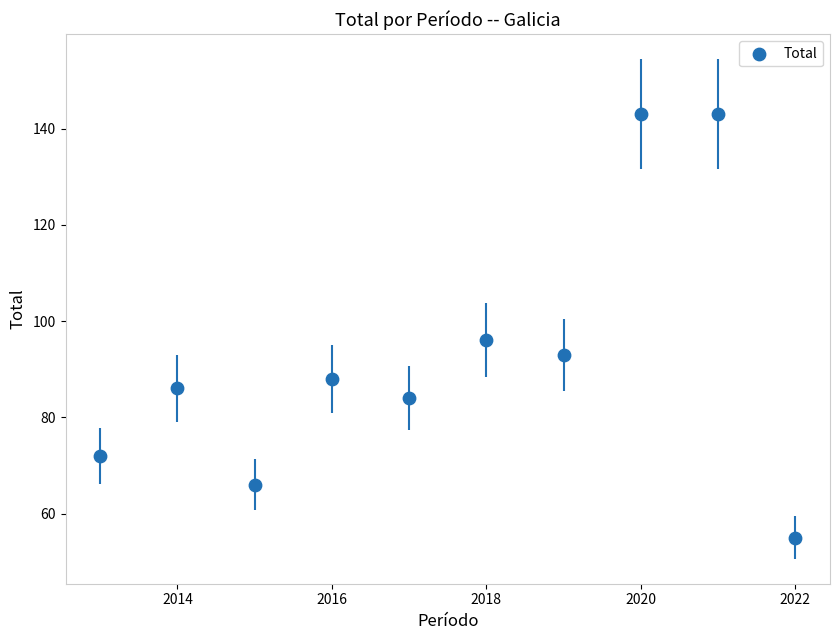

What Y value in the scatter plot is closest to 99?

96